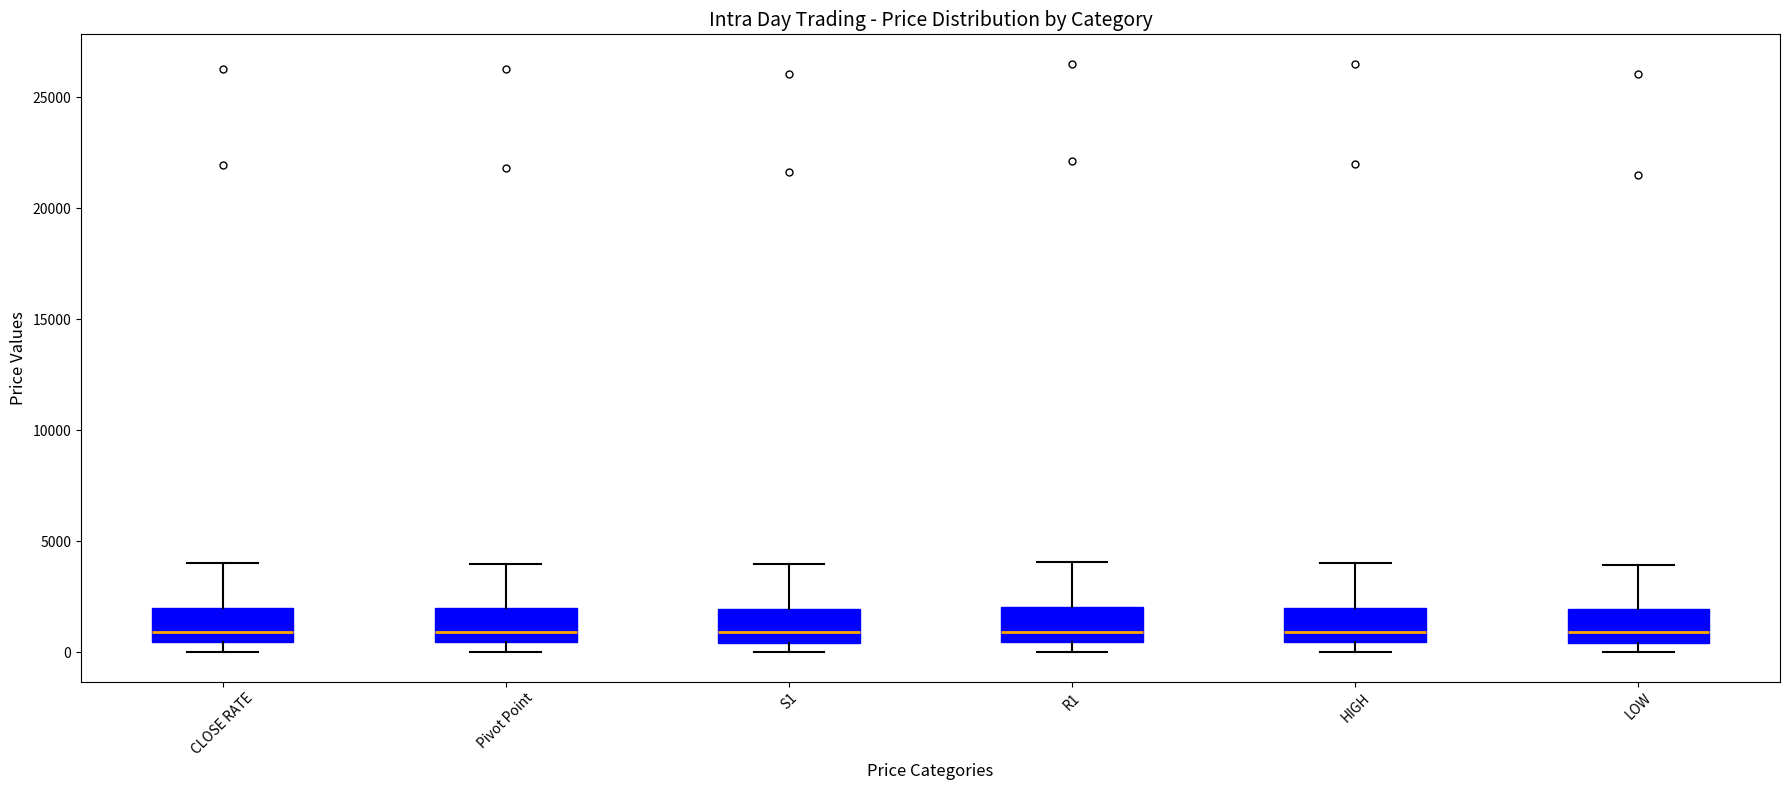

Reading left to right, transcribe this box plot: for each box, give where its median line is, the range the box spans, and where its two whiskers end, as read against the y-axis. The values are not printed on the chart, so give them approximately, as read against the axis.

CLOSE RATE: median 1000, box 500 to 2000, whiskers 0 to 4000
Pivot Point: median 1000, box 500 to 2000, whiskers 0 to 4000
S1: median 1000, box 500 to 2000, whiskers 0 to 4000
R1: median 1000, box 500 to 2000, whiskers 0 to 4000
HIGH: median 1000, box 500 to 2000, whiskers 0 to 4000
LOW: median 1000, box 500 to 2000, whiskers 0 to 4000